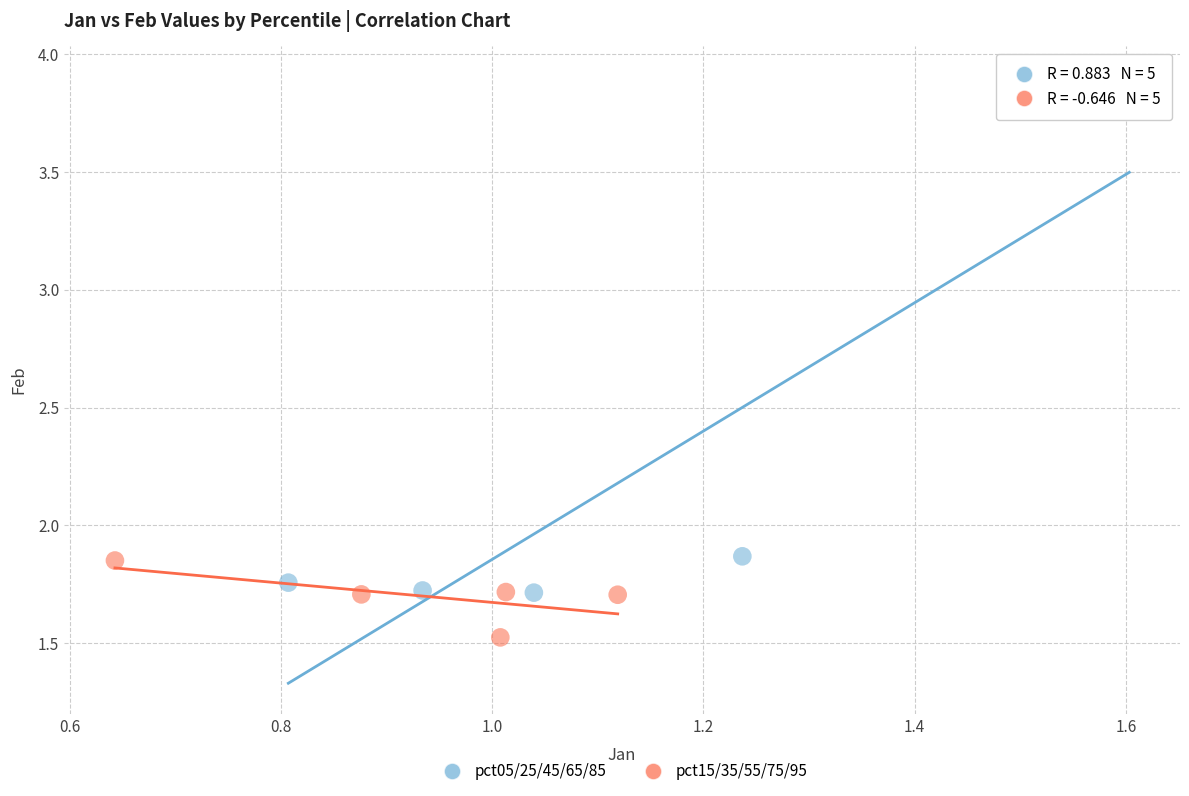

Which series has the widest spread of Y values?

pct05/25/45/65/85